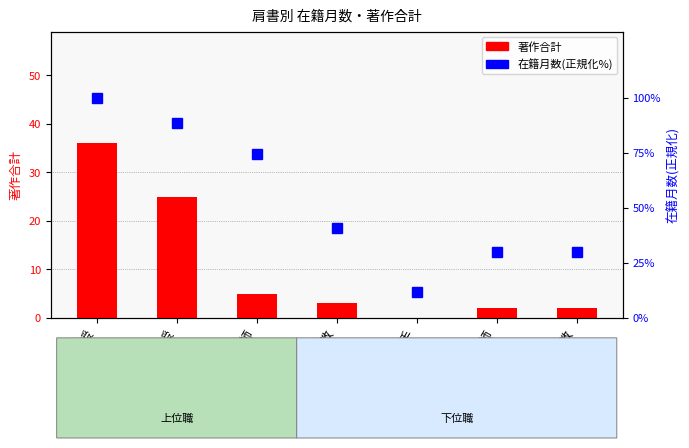

What is the sum of the 在籍月数(正規化%) values at 助教 and 特任助教?

70.3